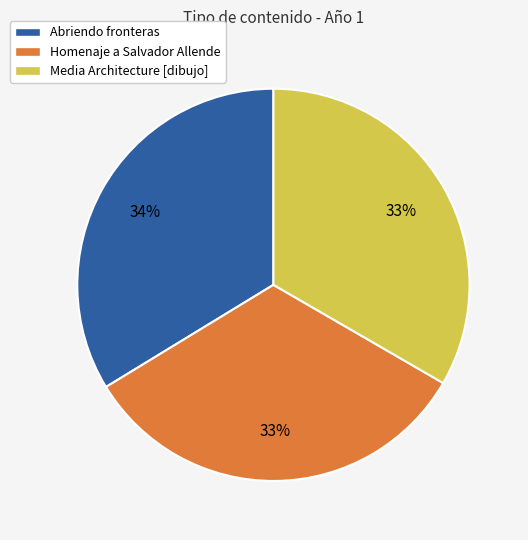

To the nearest percent, what is the combined percentage of Abriendo fronteras and Homenaje a Salvador Allende?

67%